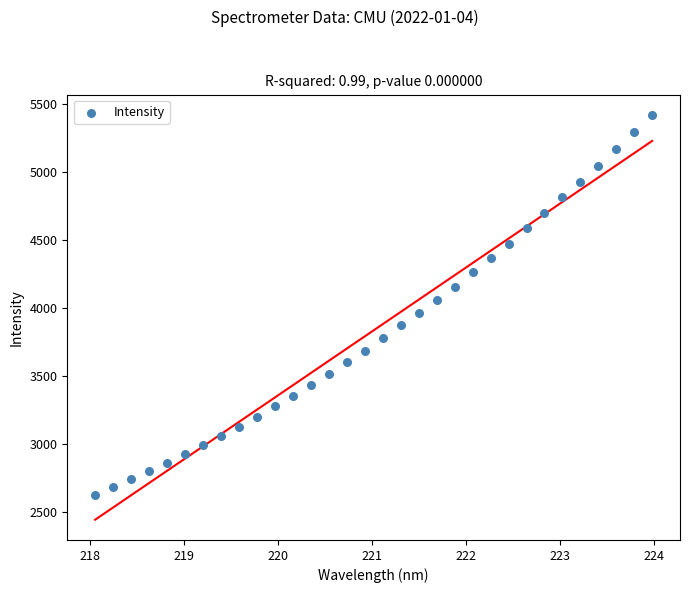

What is the range of Y values (max minus min)?

2790.0